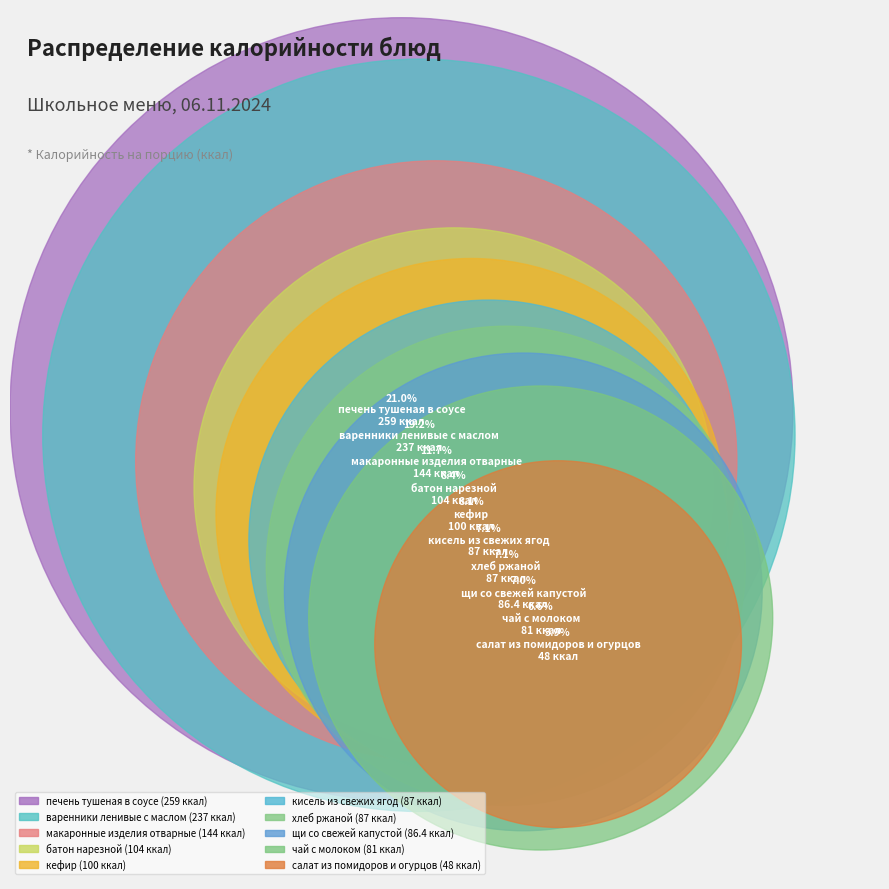

What percentage do печень тушеная в соусе and батон нарезной together represent?

29.4%